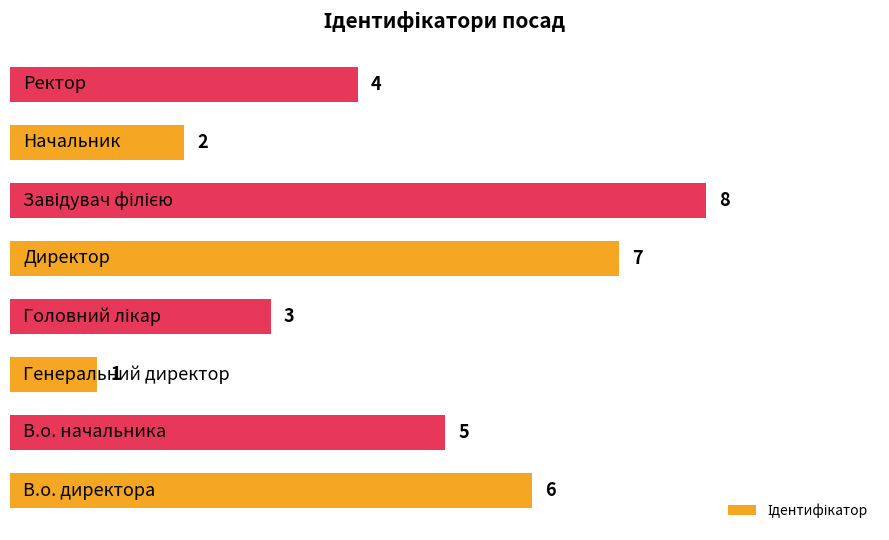

How many values are below 5?

4